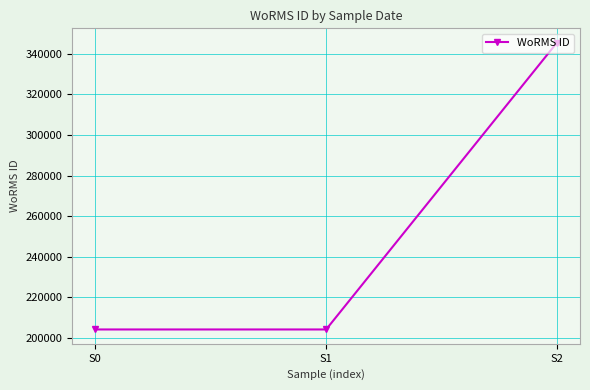

The chart shows a value of 345462 at S2. True or false?

True